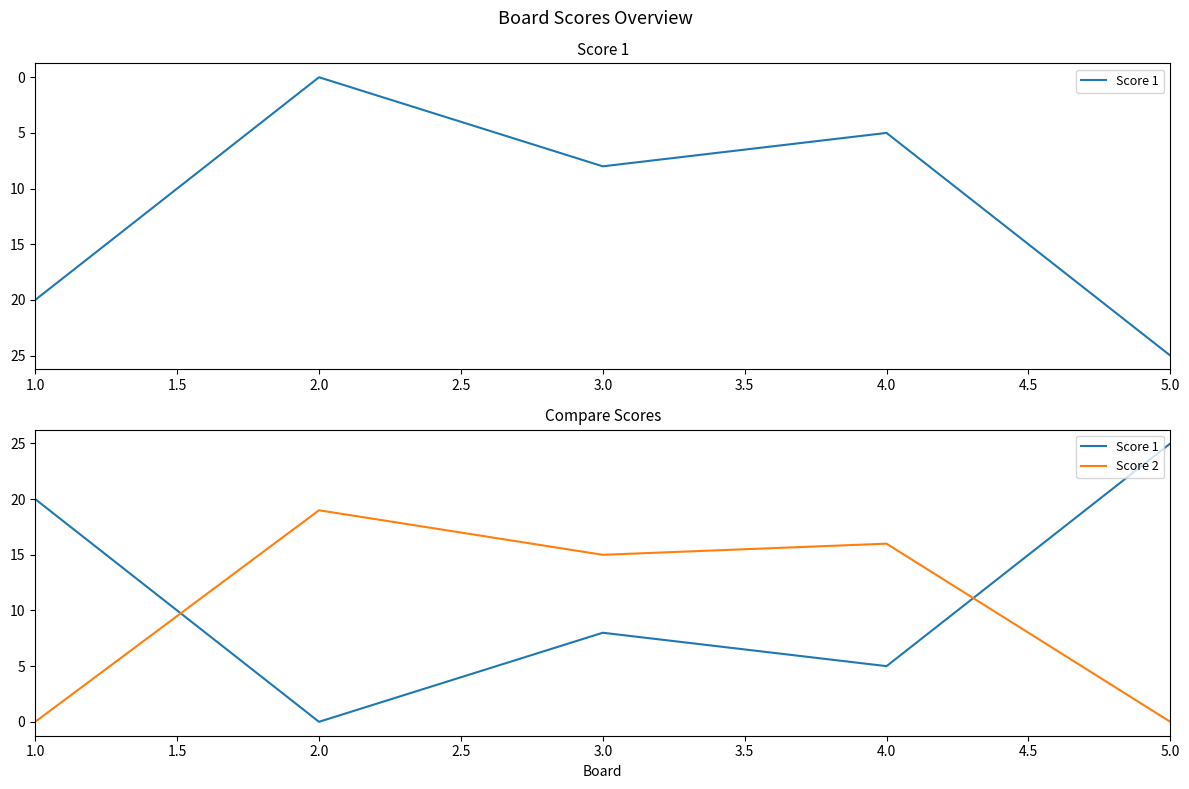

How many distinct data groups are displayed?

2